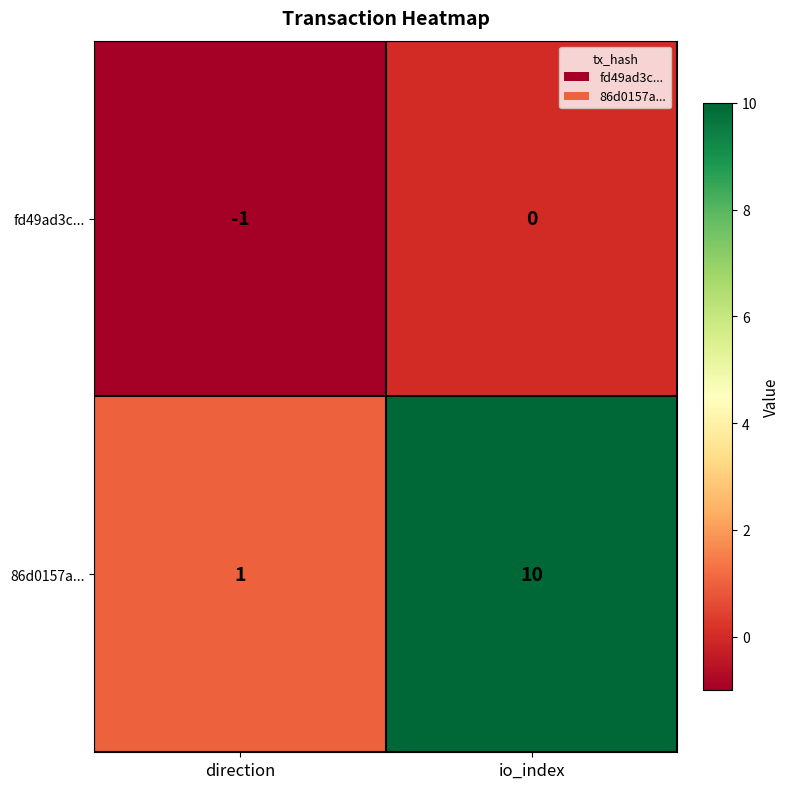

At io_index, list the series in order from largest to smallest.

86d0157a..., fd49ad3c...